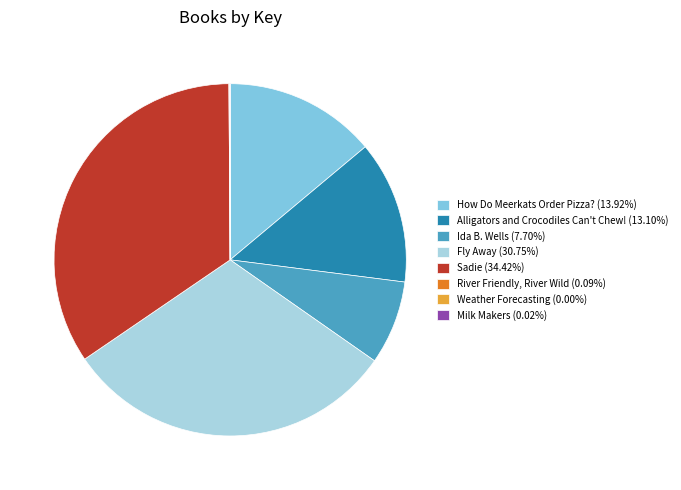

Is it true that How Do Meerkats Order Pizza? is 26% of the pie?

False